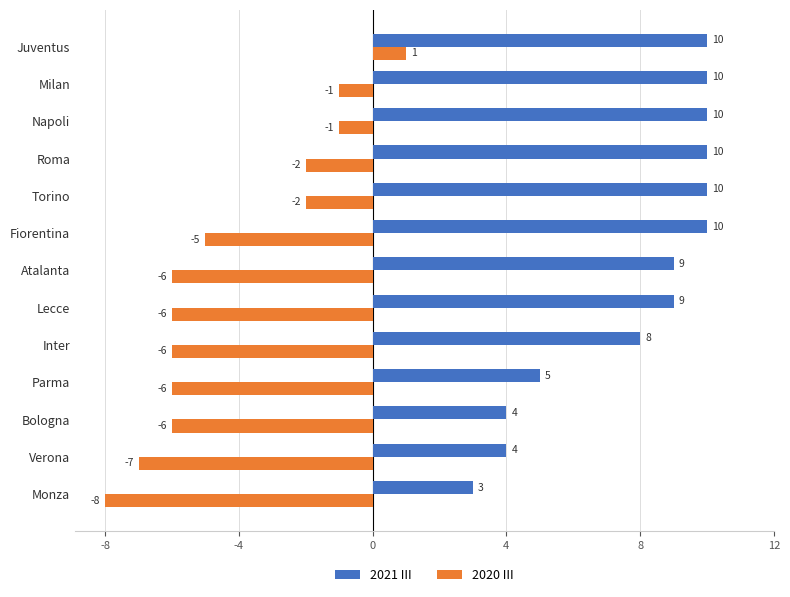

At how many categories does at least one series exceed 6?

9